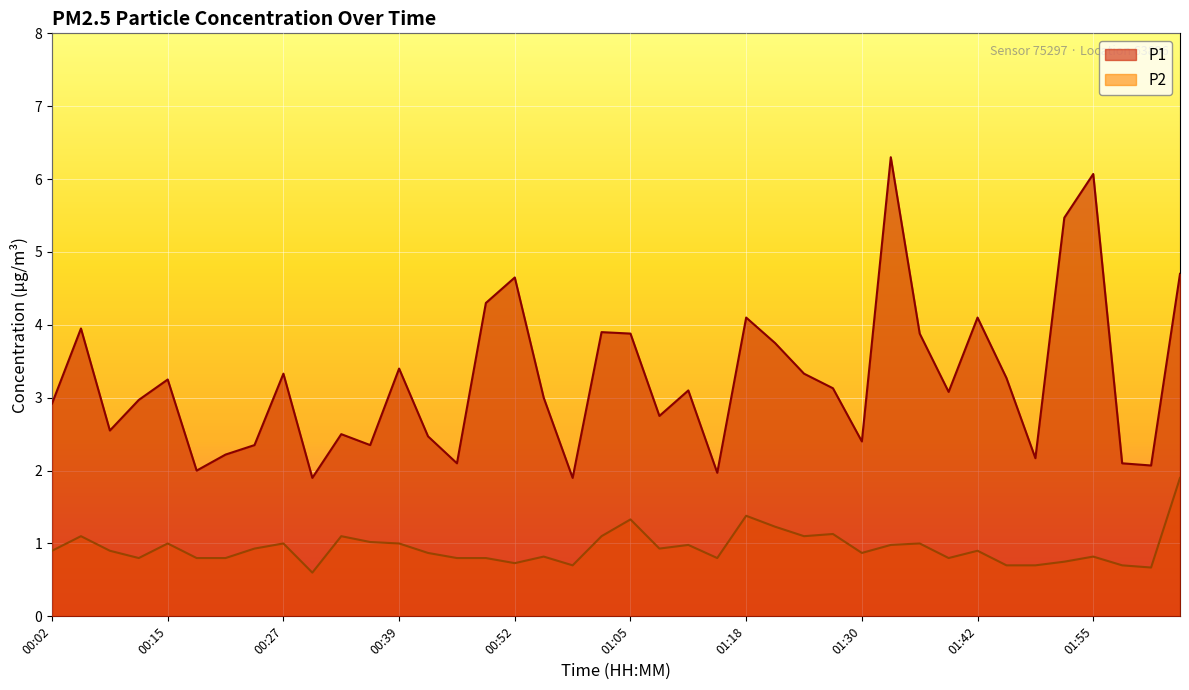

Reading left to right, list all the values displayed in this chart.

P1: 00:02=2.9	00:05=4.0	00:08=2.5	00:12=3.0	00:15=3.2	00:18=2.0	00:21=2.2	00:24=2.4	00:27=3.3	00:30=1.9	00:33=2.5	00:36=2.4	00:39=3.4	00:42=2.5	00:46=2.1	00:49=4.3	00:52=4.7	00:55=3.0	00:58=1.9	01:02=3.9	01:05=3.9	01:08=2.8	01:11=3.1	01:15=2.0	01:18=4.1	01:21=3.8	01:24=3.3	01:27=3.1	01:30=2.4	01:33=6.3	01:36=3.9	01:39=3.1	01:42=4.1	01:45=3.3	01:48=2.2	01:52=5.5	01:55=6.1	01:58=2.1	02:01=2.1	02:04=4.7
P2: 00:02=0.9	00:05=1.1	00:08=0.9	00:12=0.8	00:15=1.0	00:18=0.8	00:21=0.8	00:24=0.9	00:27=1.0	00:30=0.6	00:33=1.1	00:36=1.0	00:39=1.0	00:42=0.9	00:46=0.8	00:49=0.8	00:52=0.7	00:55=0.8	00:58=0.7	01:02=1.1	01:05=1.3	01:08=0.9	01:11=1.0	01:15=0.8	01:18=1.4	01:21=1.2	01:24=1.1	01:27=1.1	01:30=0.9	01:33=1.0	01:36=1.0	01:39=0.8	01:42=0.9	01:45=0.7	01:48=0.7	01:52=0.8	01:55=0.8	01:58=0.7	02:01=0.7	02:04=1.9